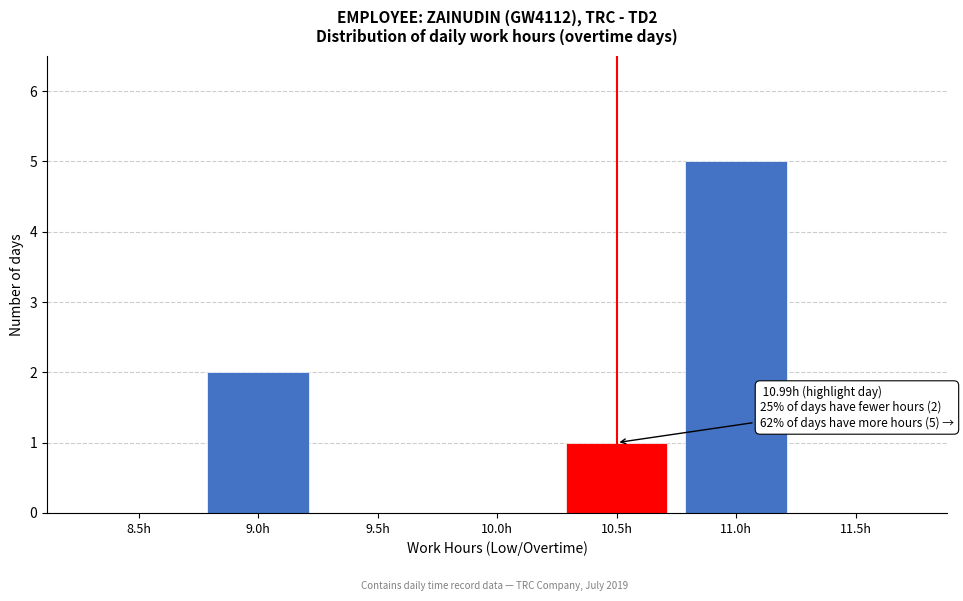

Reading left to right, what are all the values shown in this chart?

8.5h=0	9.0h=2	9.5h=0	10.0h=0	10.5h=1	11.0h=5	11.5h=0